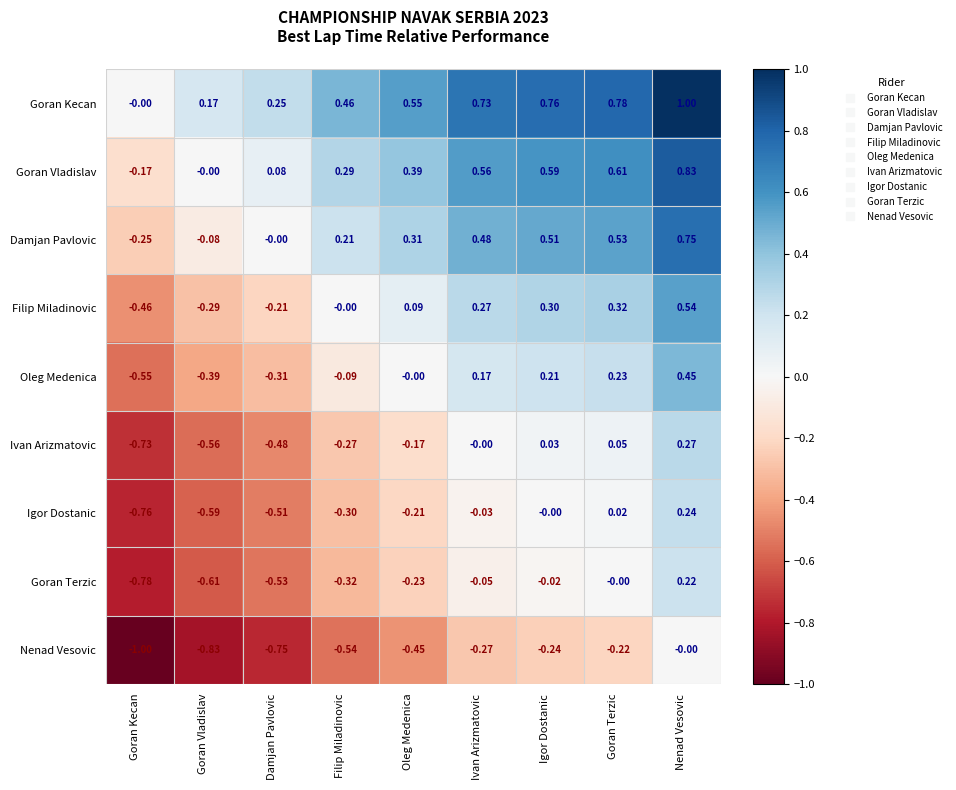

Is the value of Igor Dostanic at Oleg Medenica greater than the value of Oleg Medenica at Igor Dostanic?

No